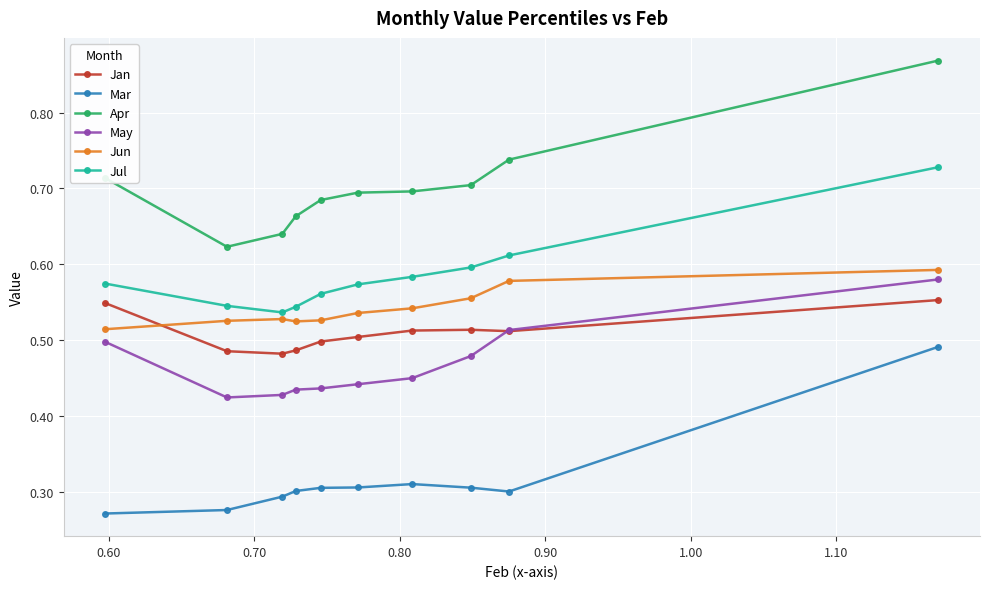

True or false: Apr and Jun cross at least once.

False